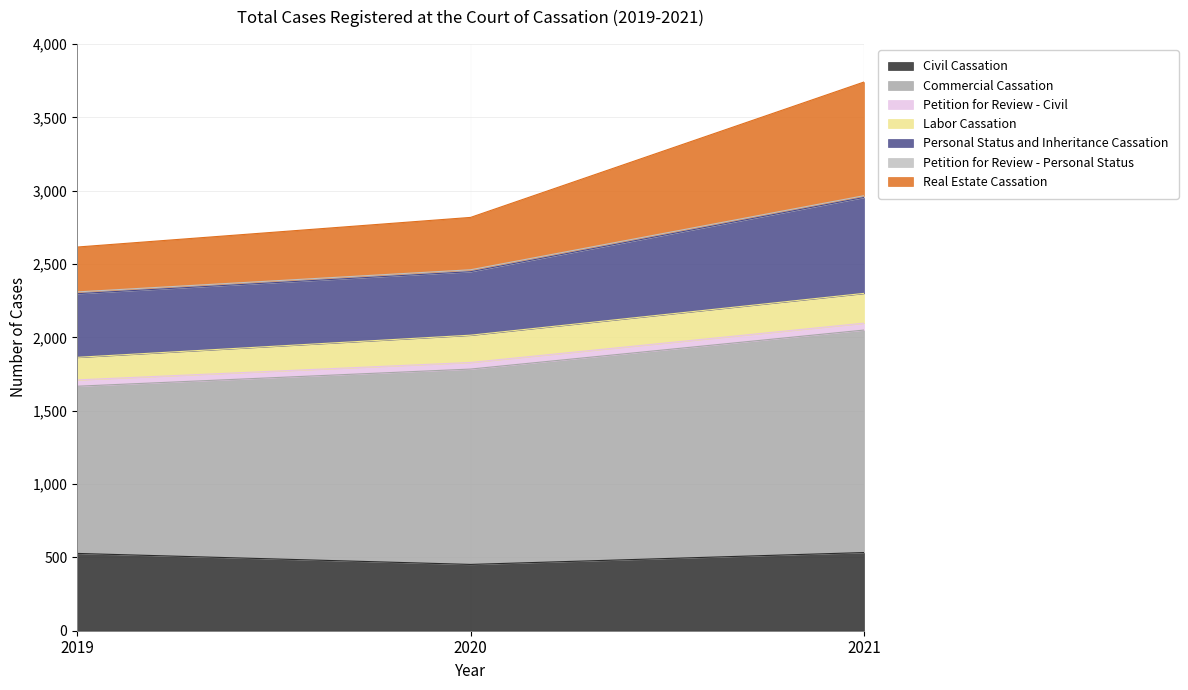

What is the lowest value of the Civil Cassation series?

452